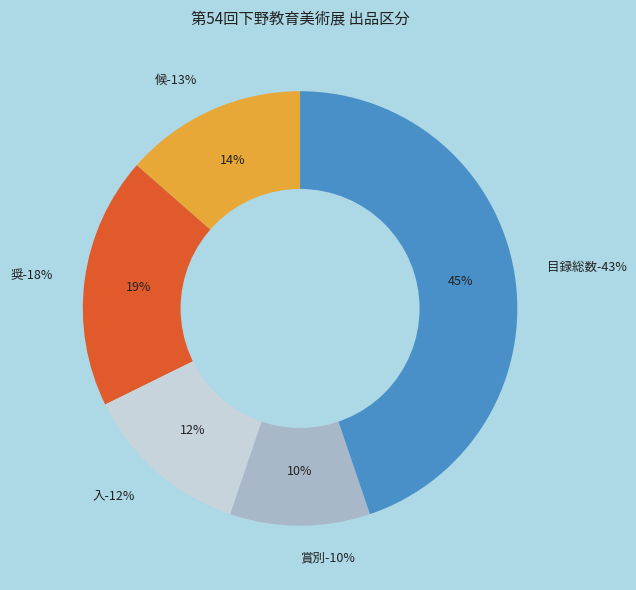

Rank the categories by value from lowest to highest.

賞別入選点数, 入, 候, 奨, 目録総数